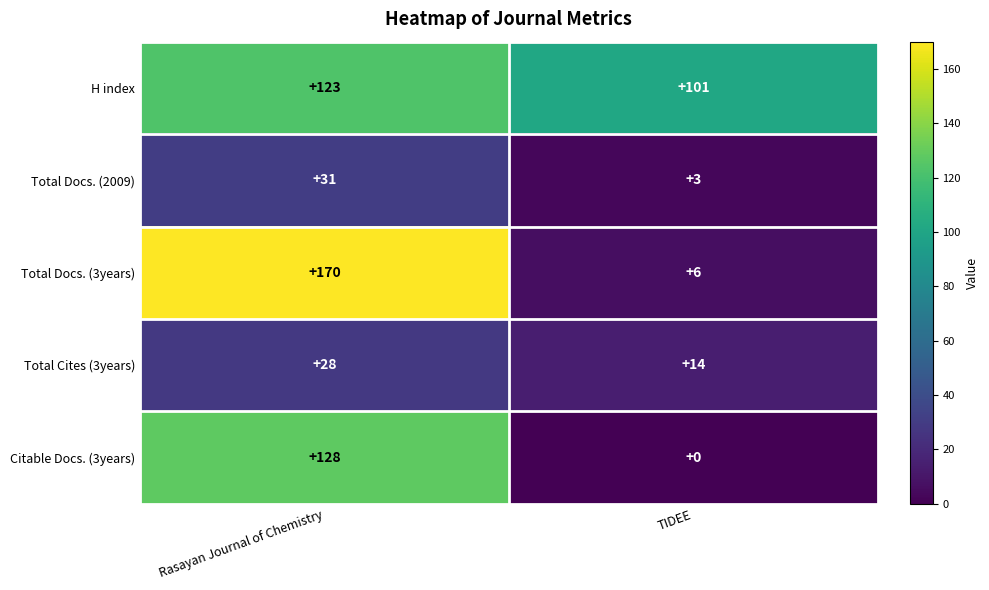

List the labels in order of Total Docs. (3years) value, smallest first.

TIDEE, Rasayan Journal of Chemistry